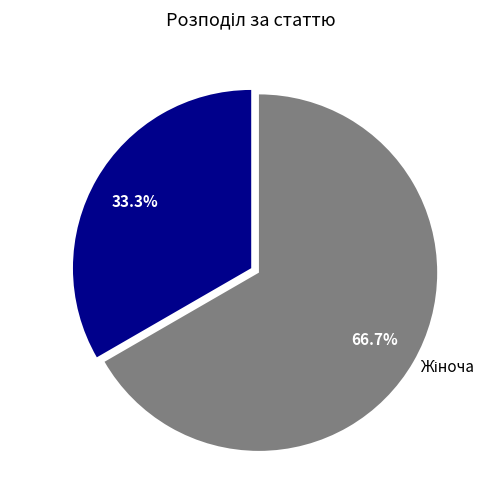

Does any single category account for the majority?

Yes